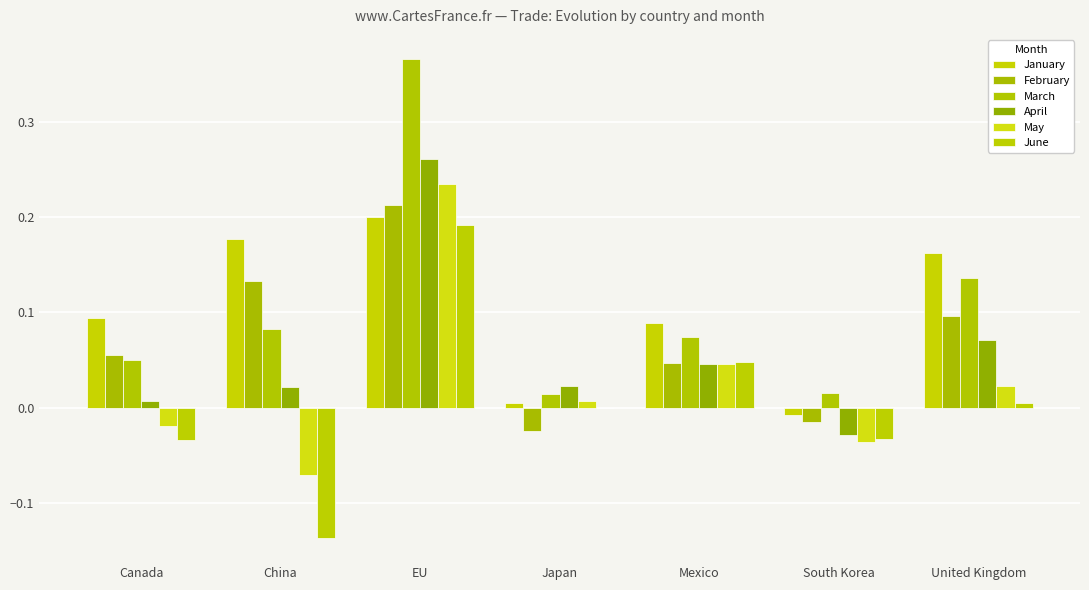

What is the minimum value for June?

-0.1